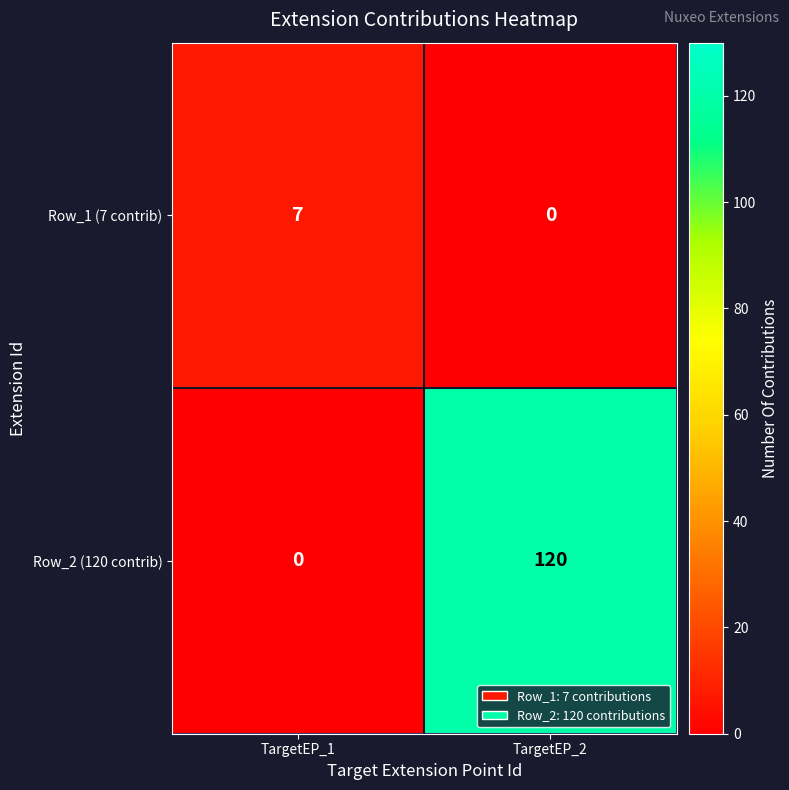

Reading left to right, list all the values displayed in this chart.

Row_1 (7 contrib): TargetEP_1=7	TargetEP_2=0
Row_2 (120 contrib): TargetEP_1=0	TargetEP_2=120